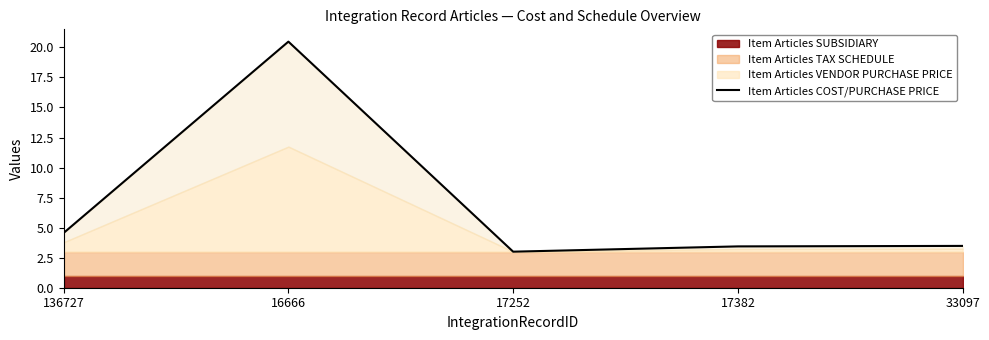

Count the number of values greater than 3.

4